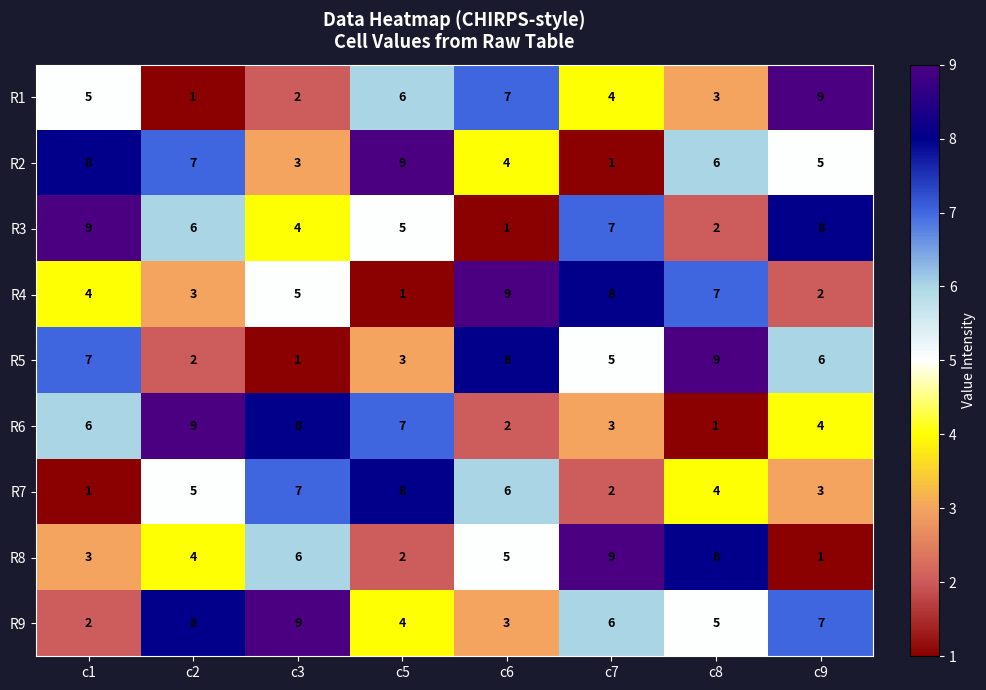

What is the average value of the R5 series?

5